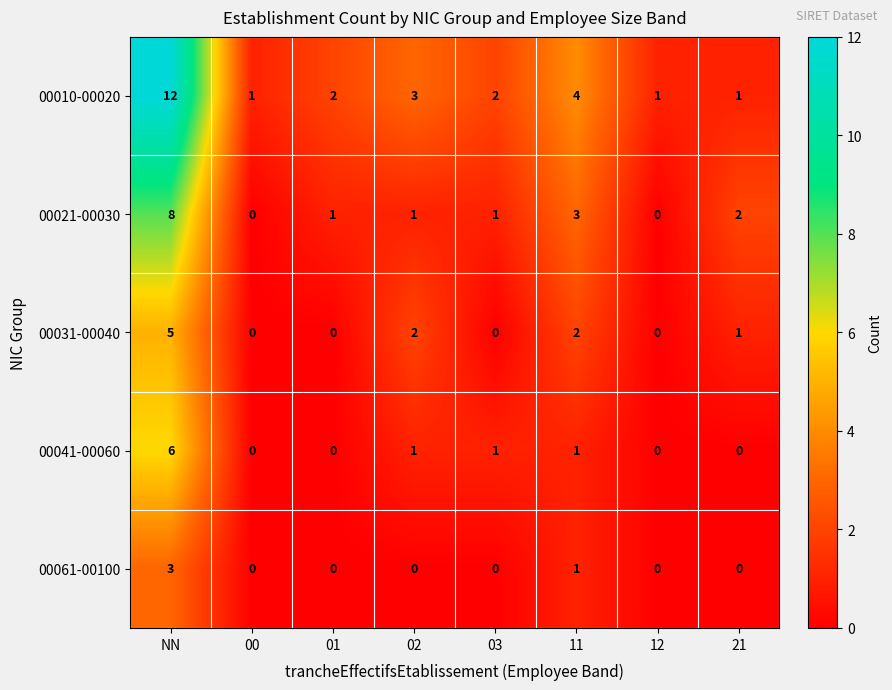

At which label is 00061-00100 closest to 1?

11